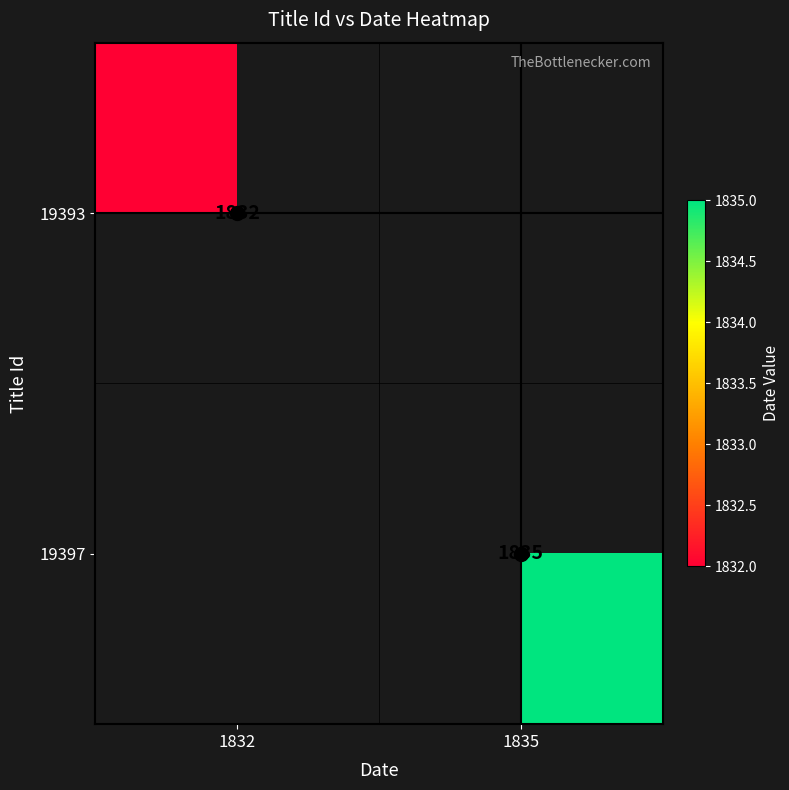

True or false: 19397 has a value of 2794.2 at 1835.

False